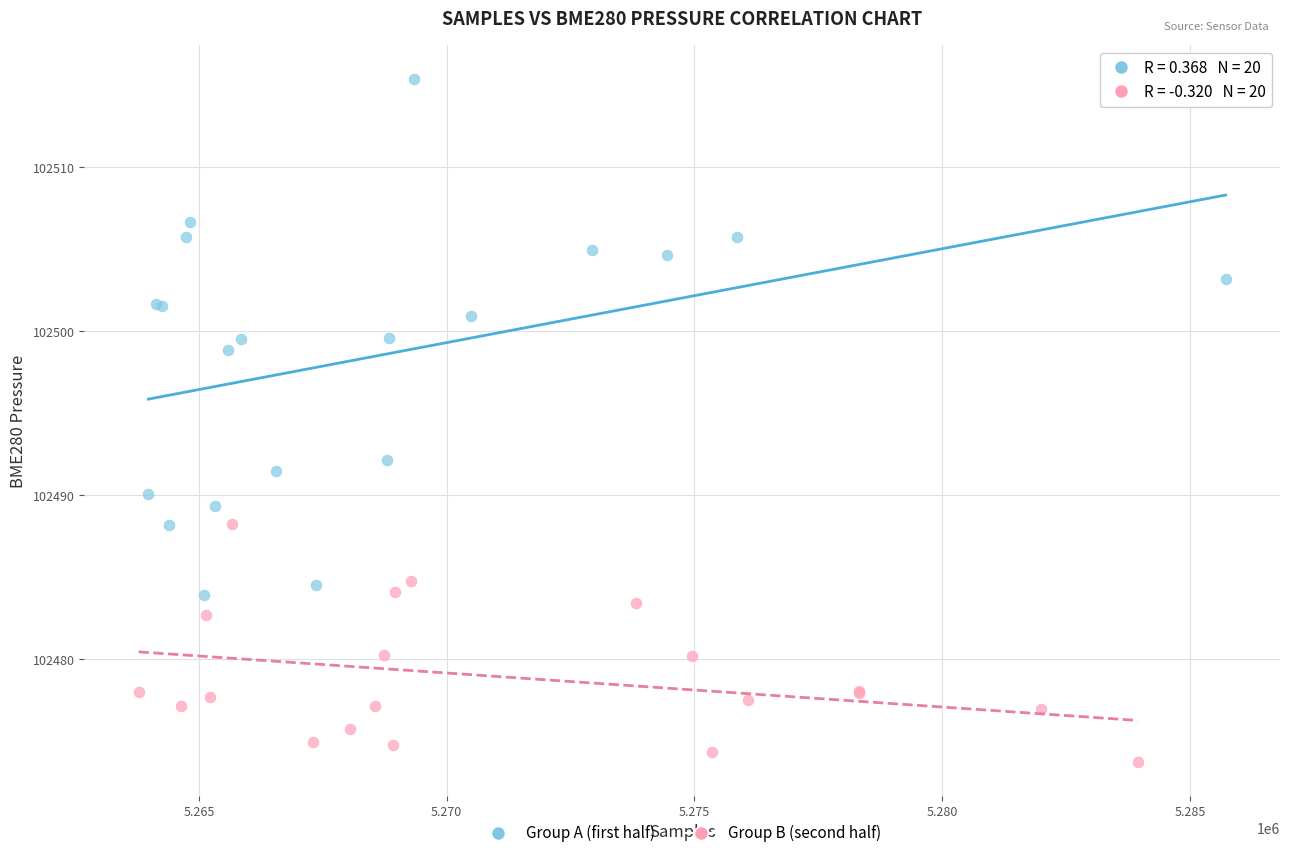

Which series contains the lowest Y value?

Group B (second half)